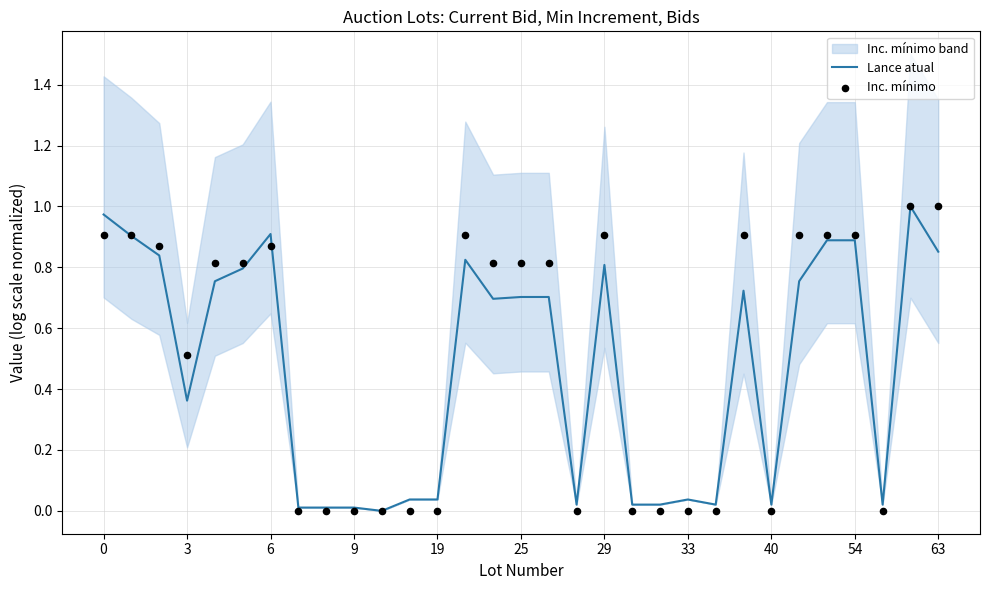

Which series has the largest Y range (max minus min)?

Lance atual